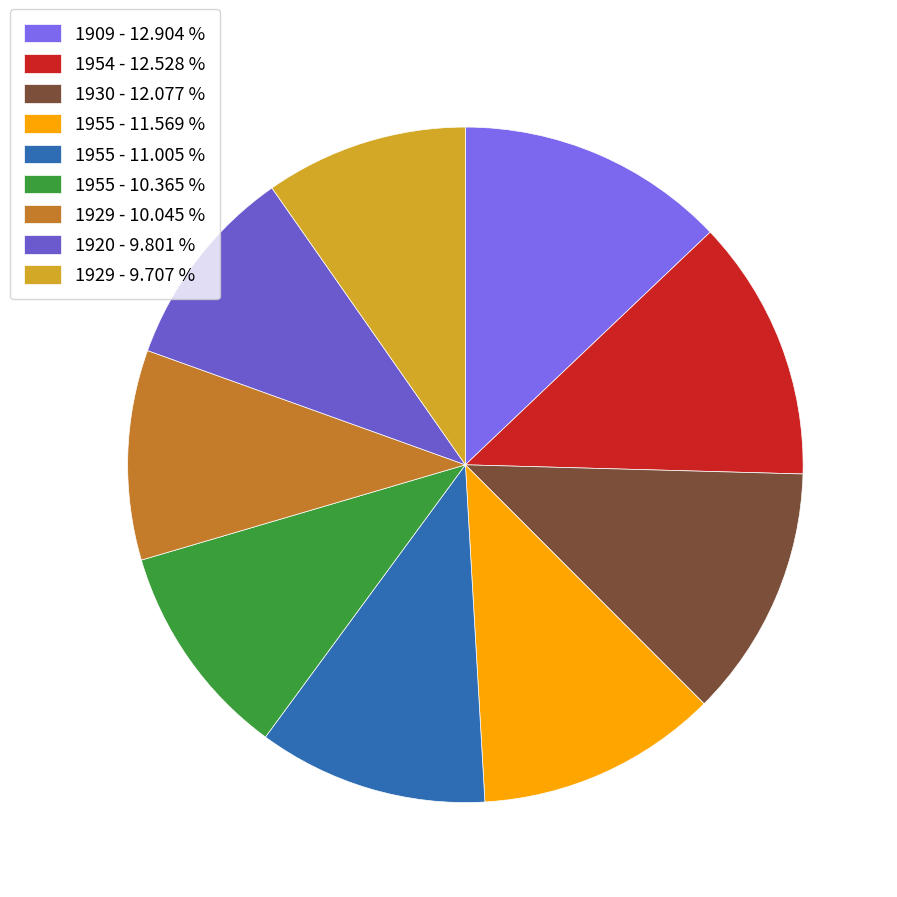

What is the smallest slice in the pie chart?

1929